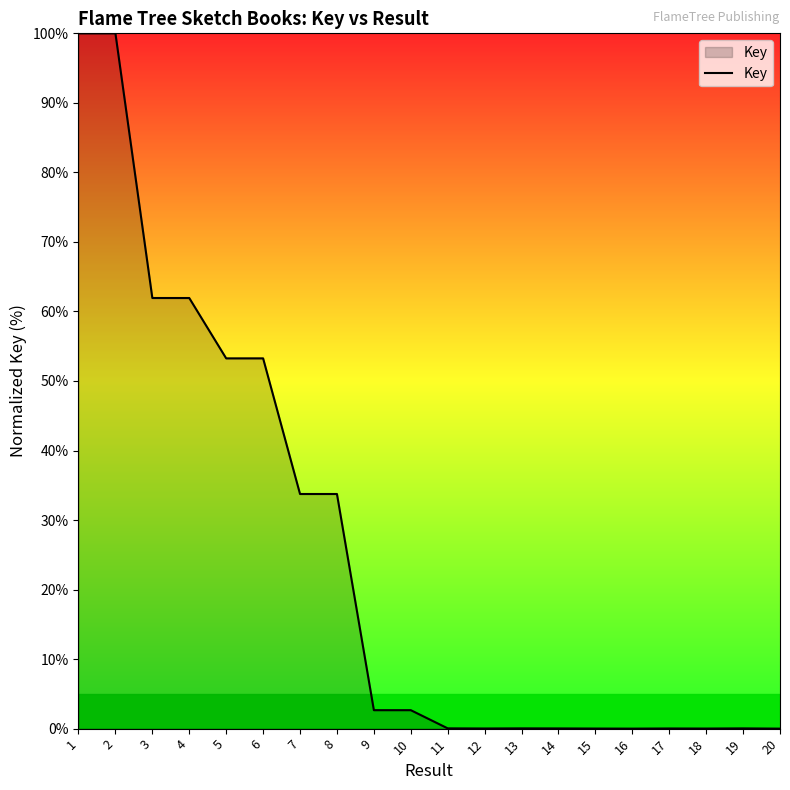

What is the change in value from 1 to 4?

-38.1